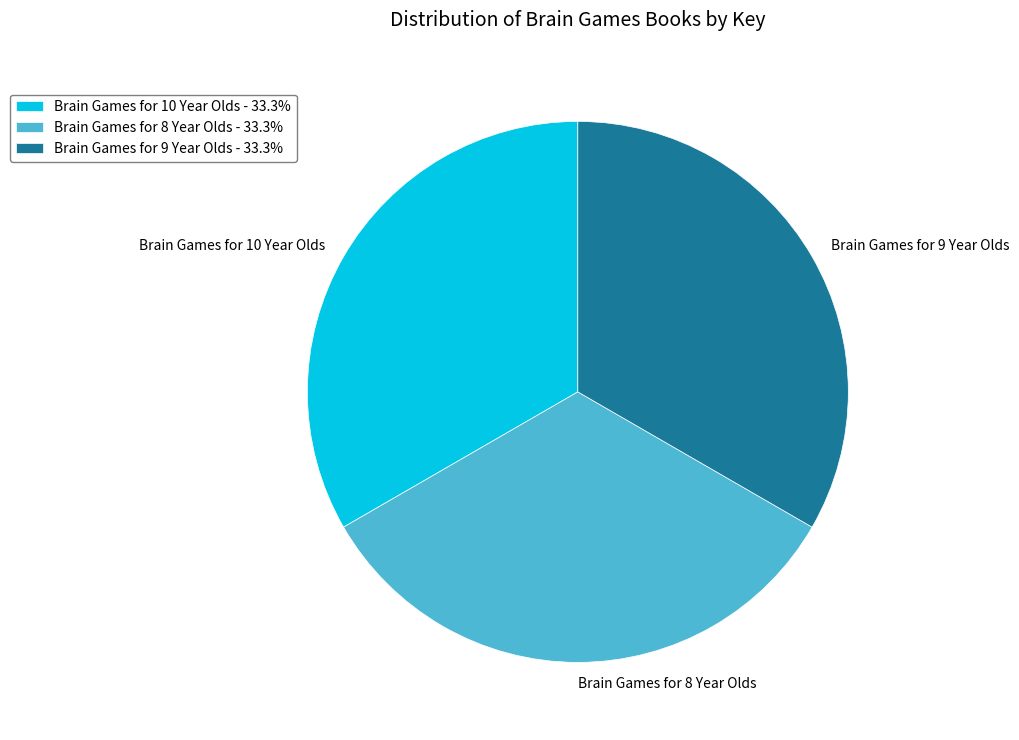

How many segments does this pie chart have?

3